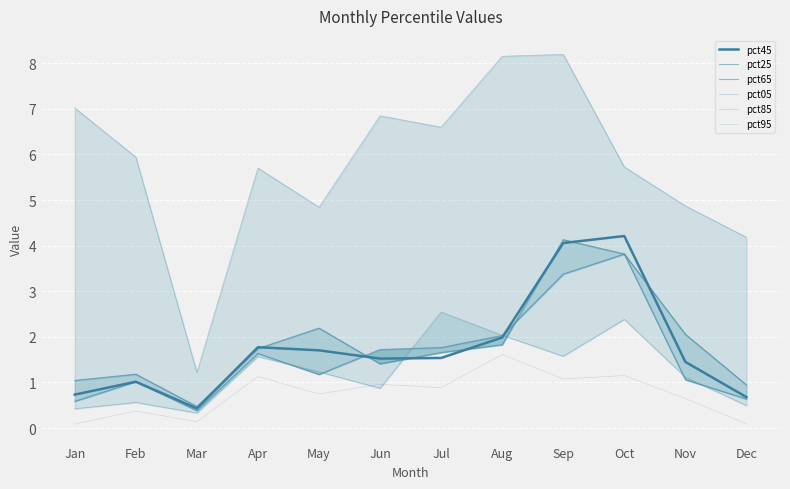

True or false: pct05 and pct85 cross at least once.

False